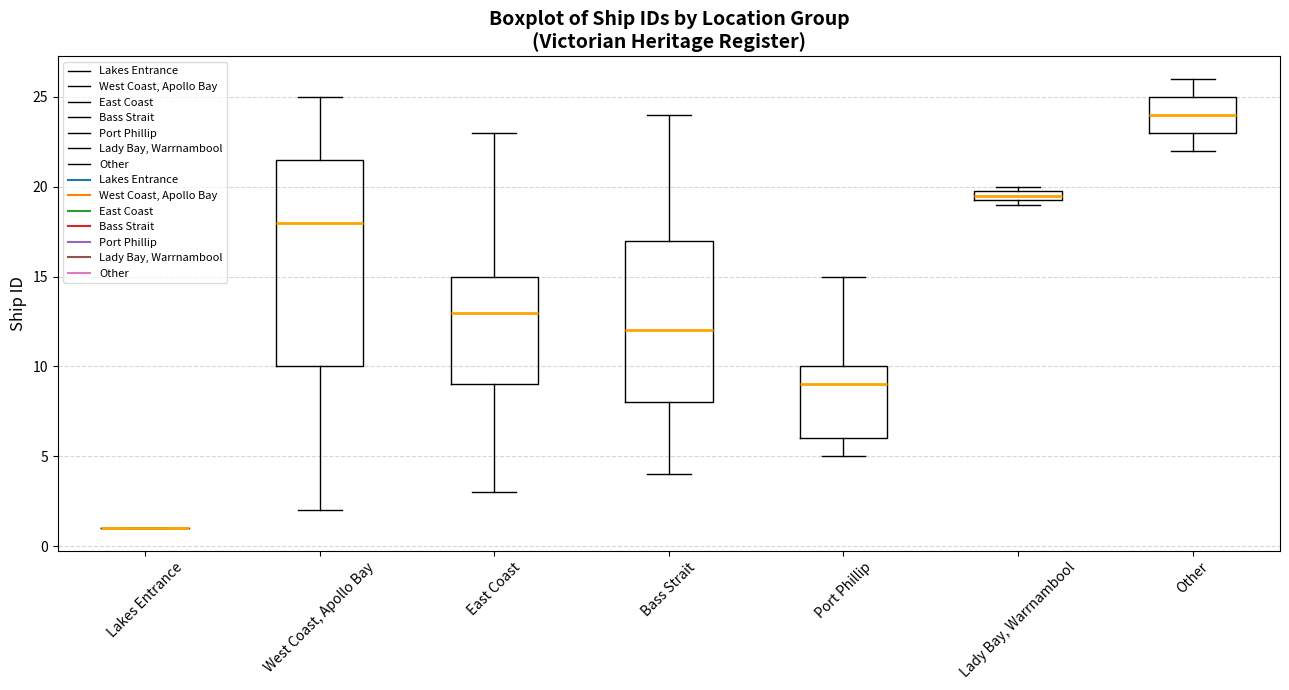

Comparing the boxes themselves (not the whiskers), which one is the tallest?

West Coast, Apollo Bay